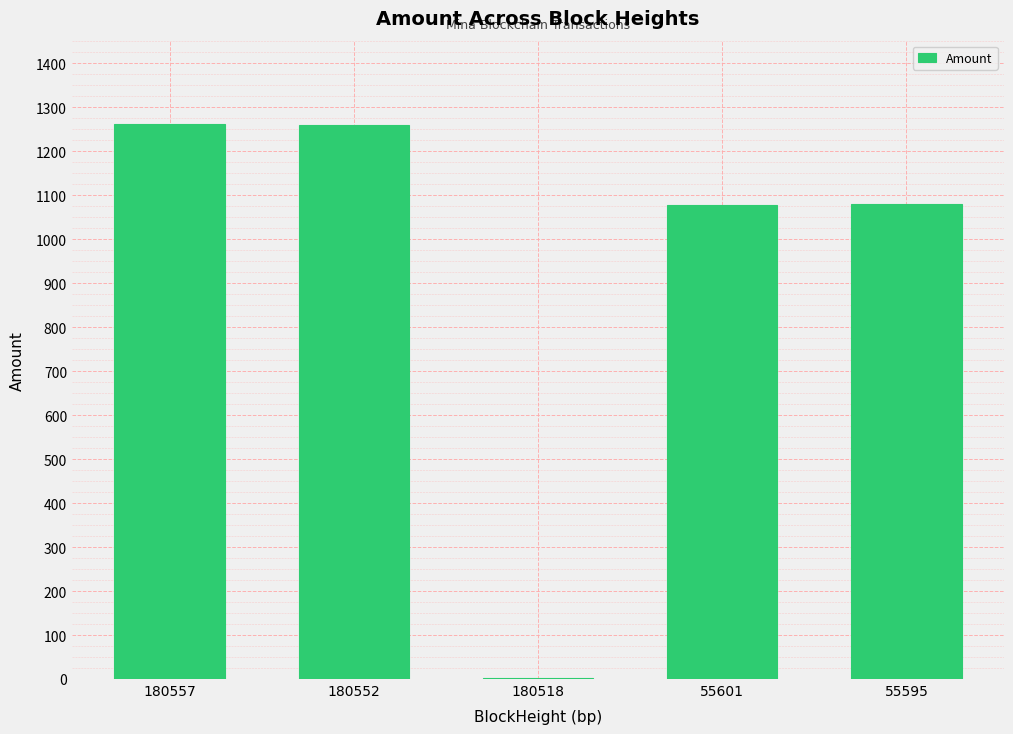

What is the sum of the values at 55601 and 55595?

2158.6